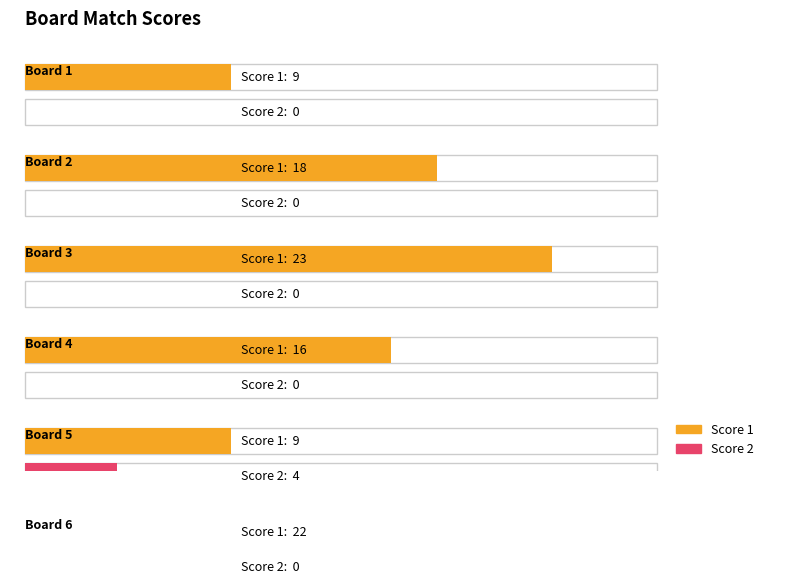

Which series has the largest total across all categories?

Score 1